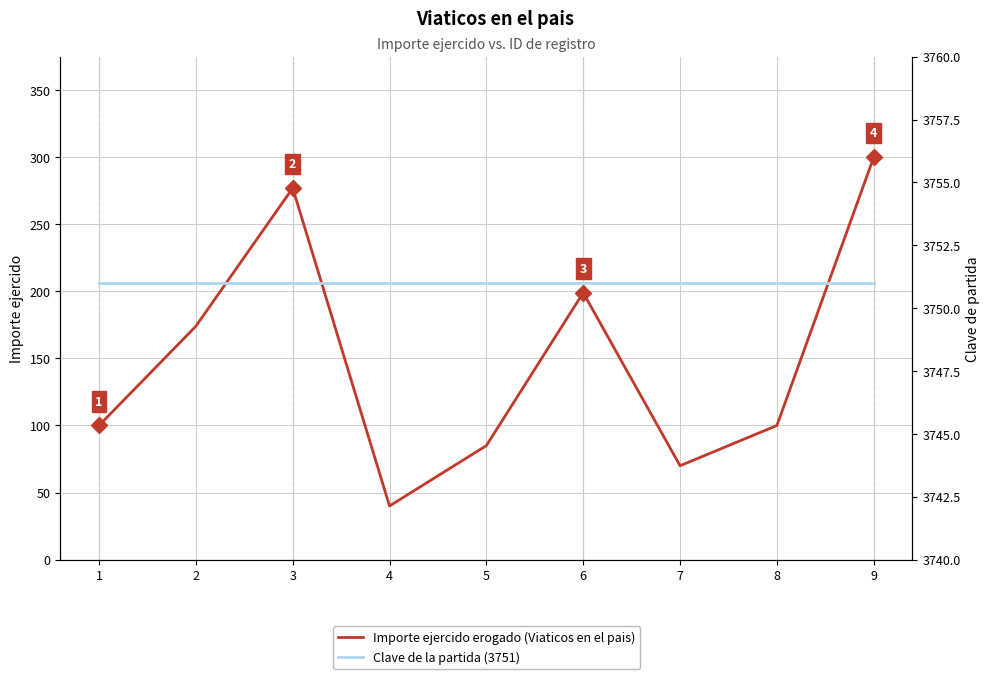

List the series in order of their overall mean, lowest first.

Importe ejercido erogado (Viaticos en el pais), Clave de la partida (3751)